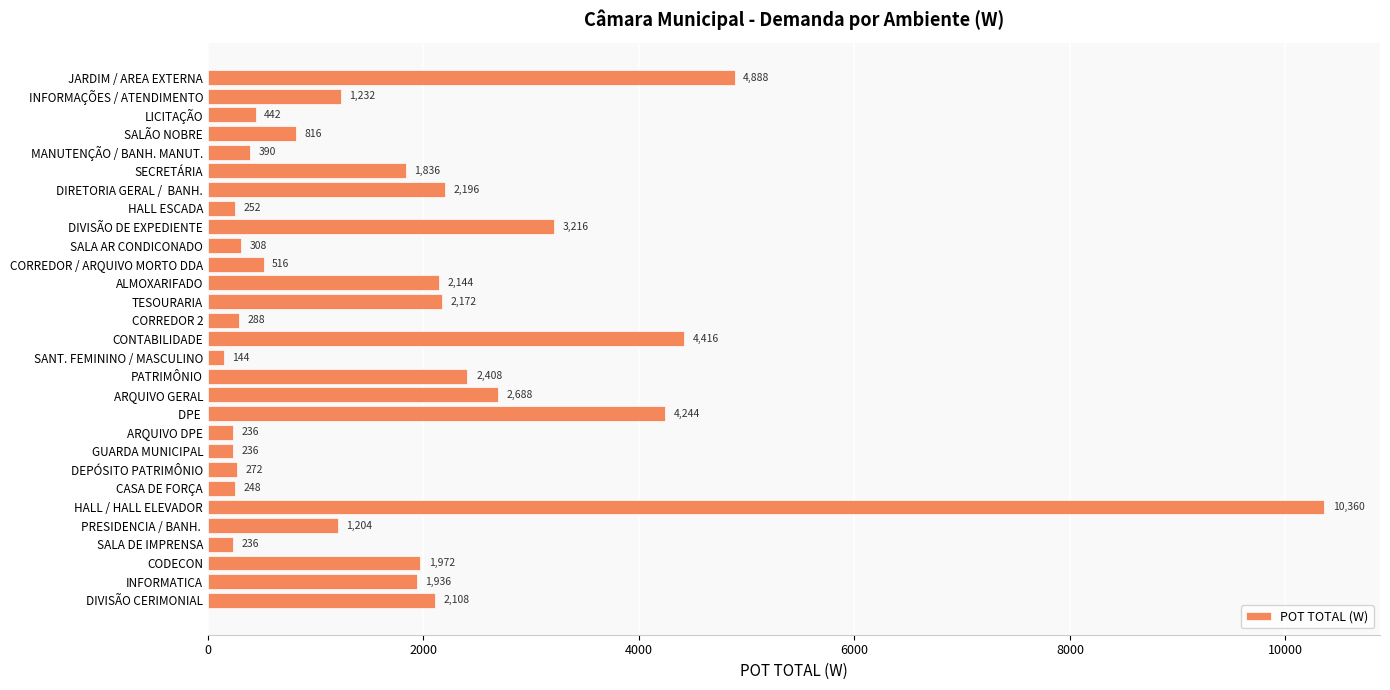

What is the label of the 15th bar from the top?

CONTABILIDADE